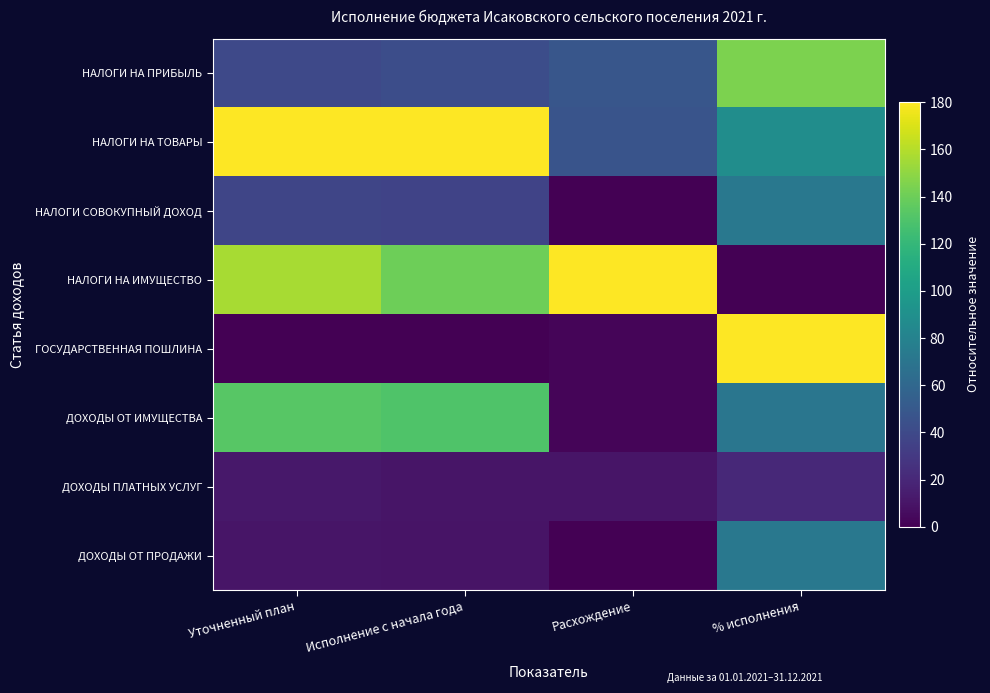

At which category is the sum across all series the highest?

% исполнения